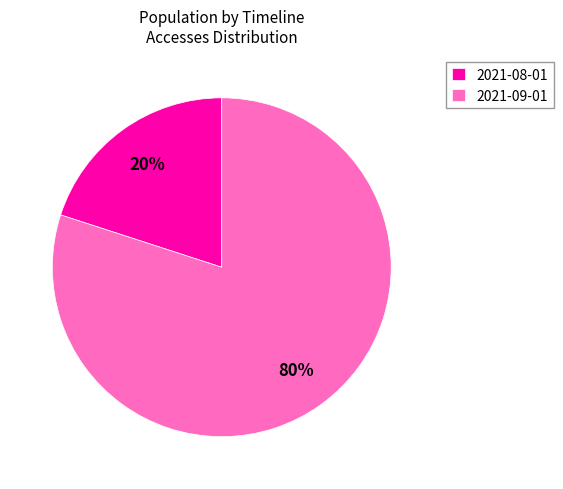

Between 2021-08-01 and 2021-09-01, which is larger?

2021-09-01